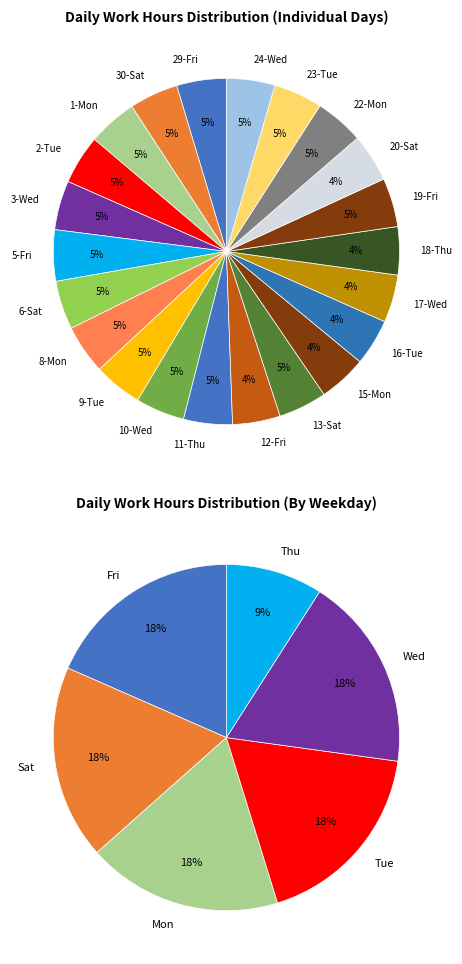

Is it true that 23-Tue is 5% of the pie?

True